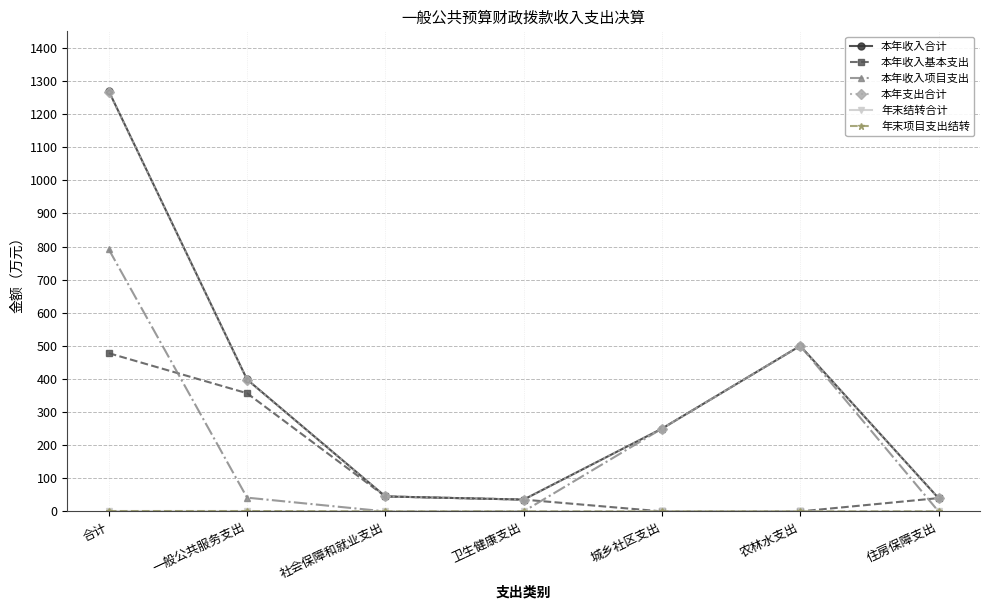

Which series has the largest total across all categories?

本年收入合计